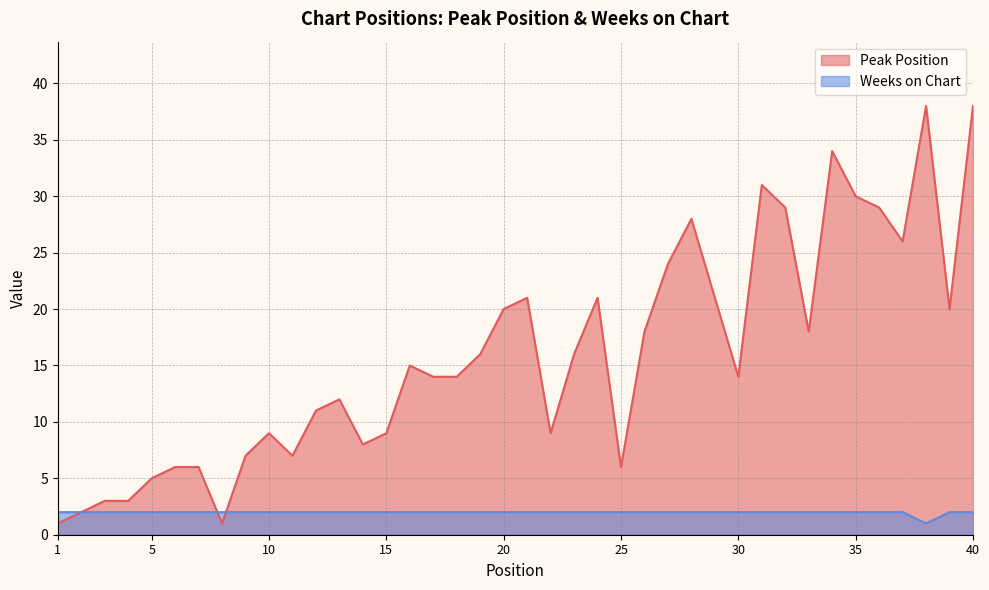

How many intersections are there between Weeks on Chart and Peak Position?

2